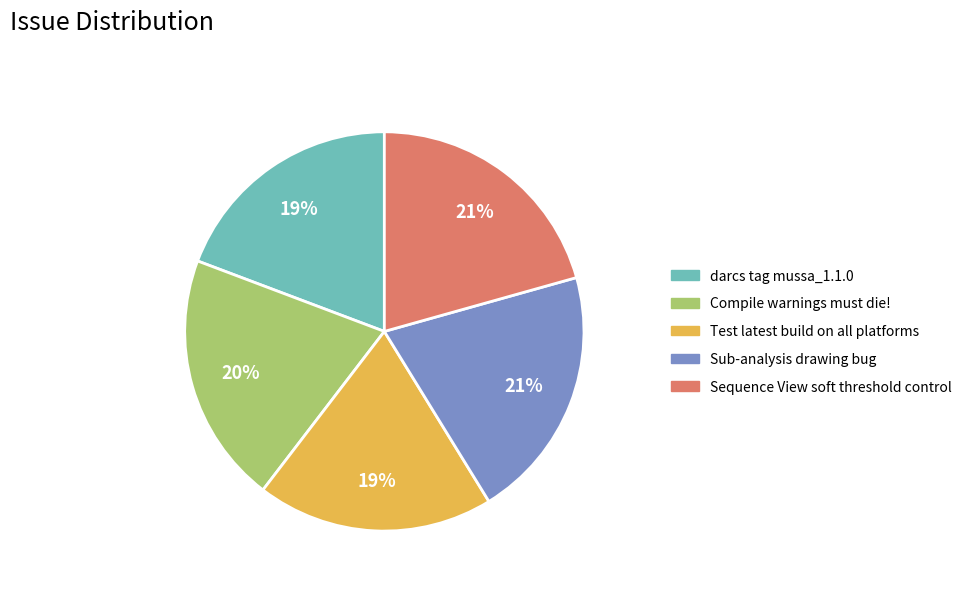

The Sequence View soft threshold control slice represents 21% of the pie. True or false?

True